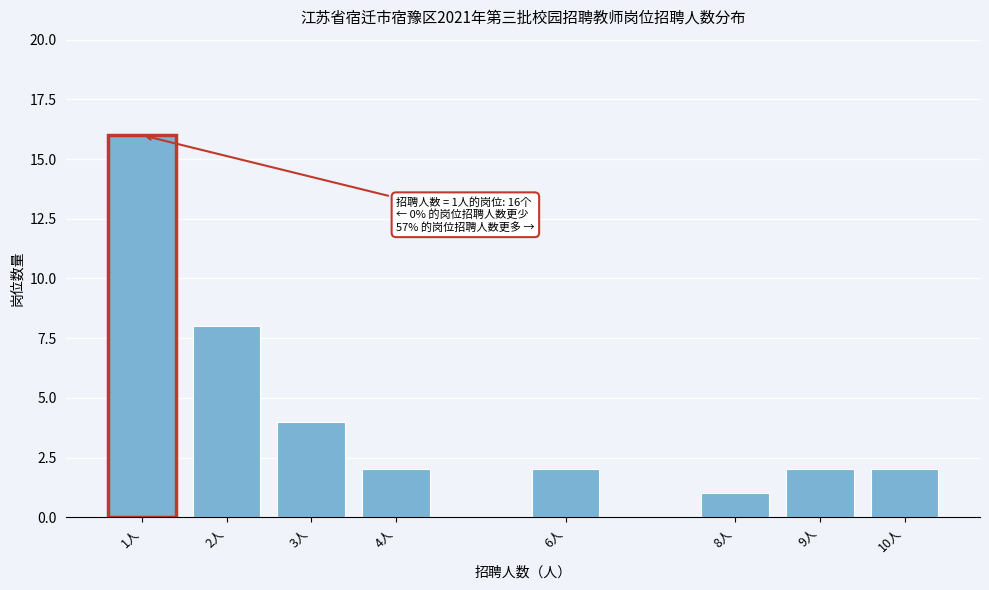

Reading left to right, list all the values displayed in this chart.

16	8	4	2	2	1	2	2